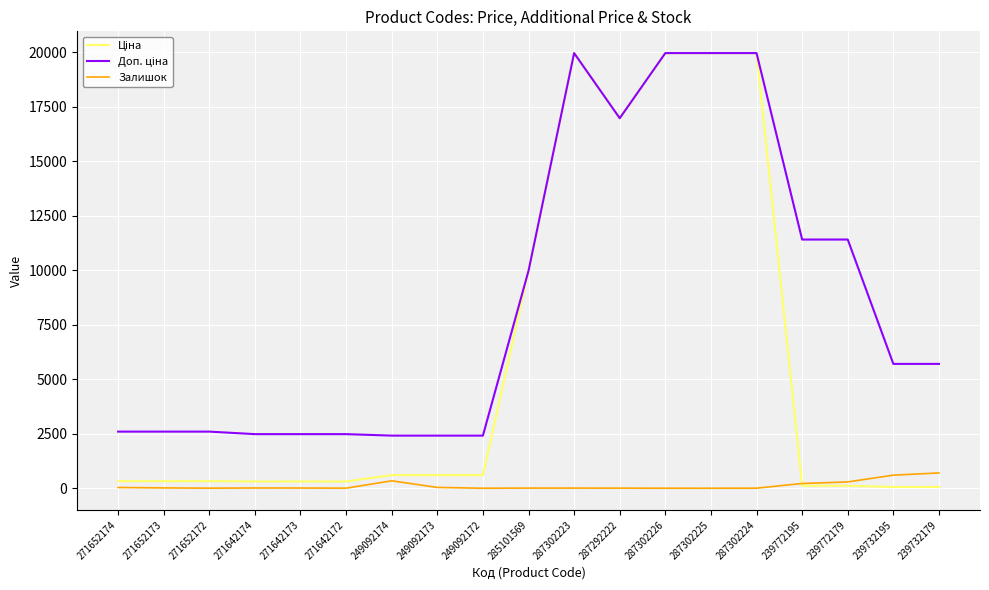

What is the total value across all series at 249092172?

3018.6